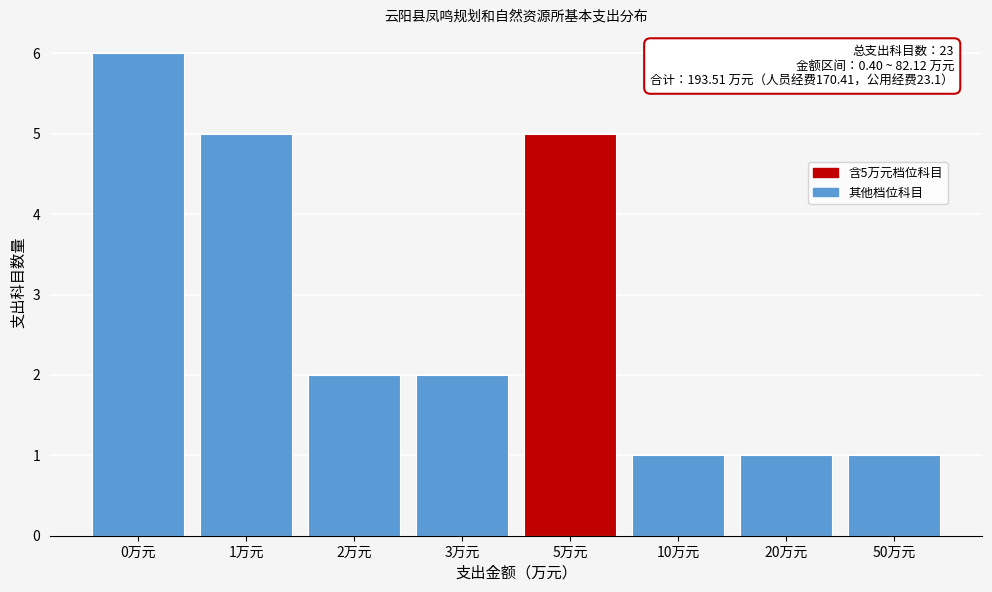

Reading left to right, extract all data points from this chart.

6	5	2	2	5	1	1	1